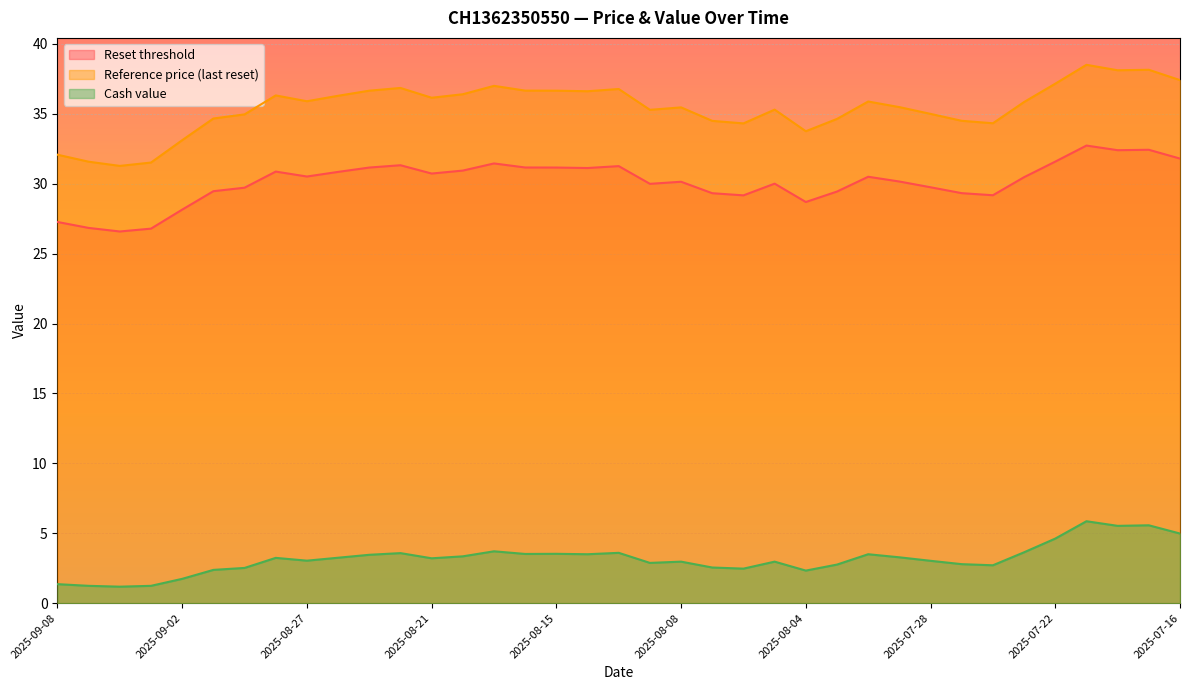

List the series in order of their overall mean, highest first.

Reference price (last reset), Reset threshold, Cash value